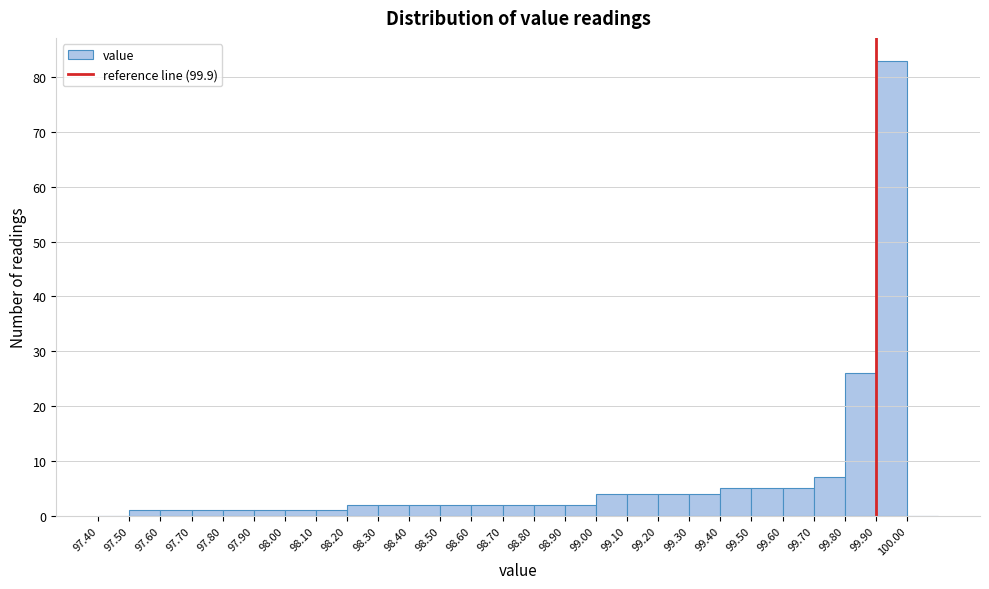

Reading left to right, list every bar in this chart as the range it spans on the x-axis followed by its height. The values are not printed on the chart, so give them approximately, as read against the axis.

97.4 to 97.5: 0
97.5 to 97.6: 1
97.6 to 97.7: 1
97.7 to 97.8: 1
97.8 to 97.9: 1
97.9 to 98.0: 1
98.0 to 98.1: 1
98.1 to 98.2: 1
98.2 to 98.3: 2
98.3 to 98.4: 2
98.4 to 98.5: 2
98.5 to 98.6: 2
98.6 to 98.7: 2
98.7 to 98.8: 2
98.8 to 98.9: 2
98.9 to 99.0: 2
99.0 to 99.1: 4
99.1 to 99.2: 4
99.2 to 99.3: 4
99.3 to 99.4: 4
99.4 to 99.5: 5
99.5 to 99.6: 5
99.6 to 99.7: 5
99.7 to 99.8: 7
99.8 to 99.9: 26
99.9 to 100.0: 83
100.0 to 100.1: 0